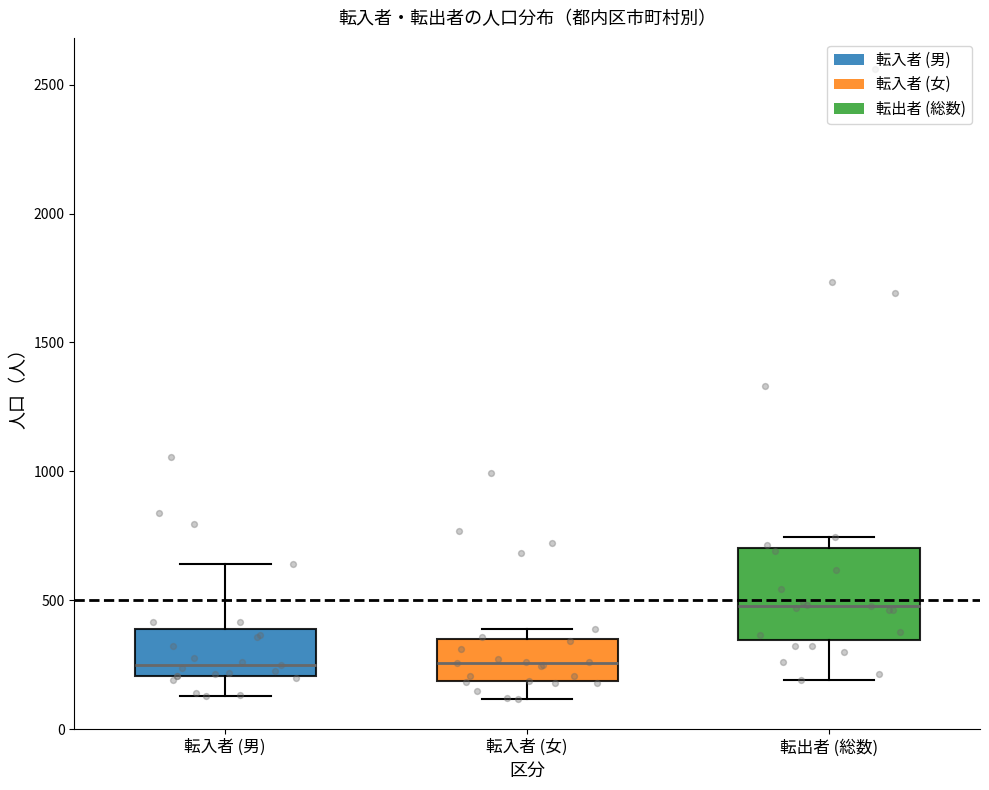

Where is the lower edge of the box for 転出者 (総数) on the y-axis? The values are not printed on the chart, so give them approximately, as read against the axis.

350